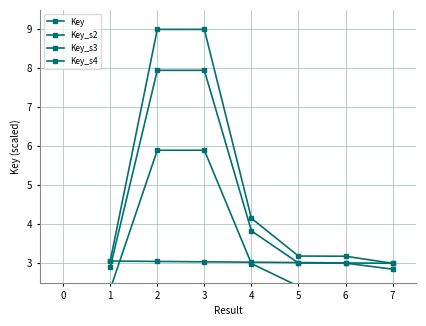

Which series has the largest total across all categories?

Key